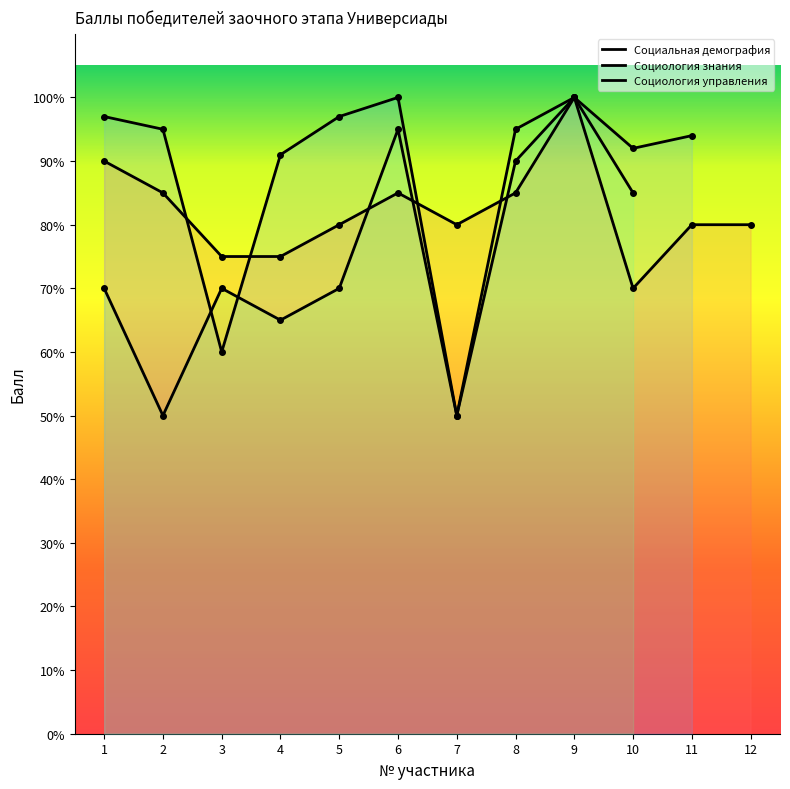

What is the sum of all Социология управления values?

750